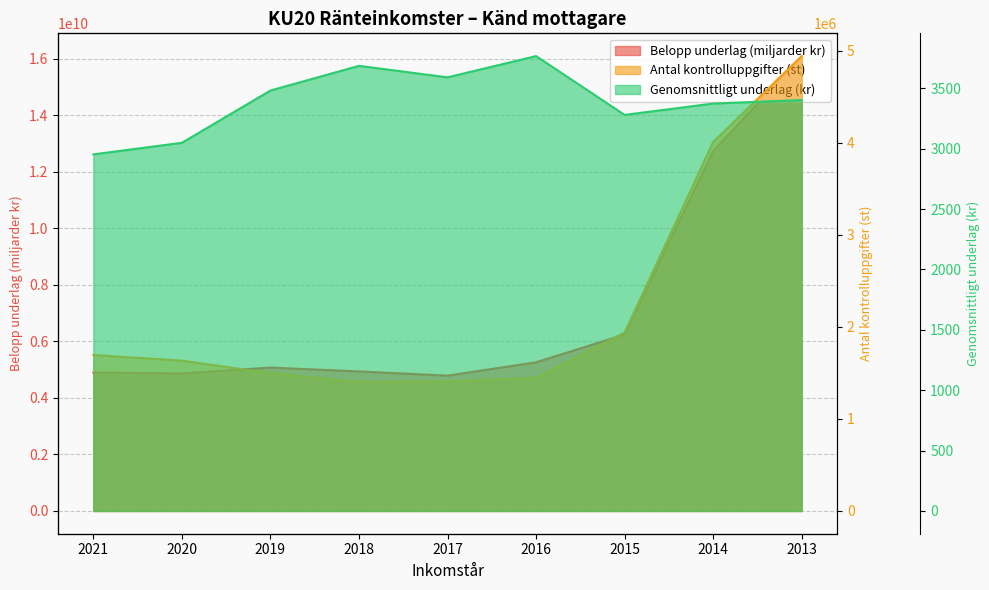

What is the total value across all series at 2015?

6245273025